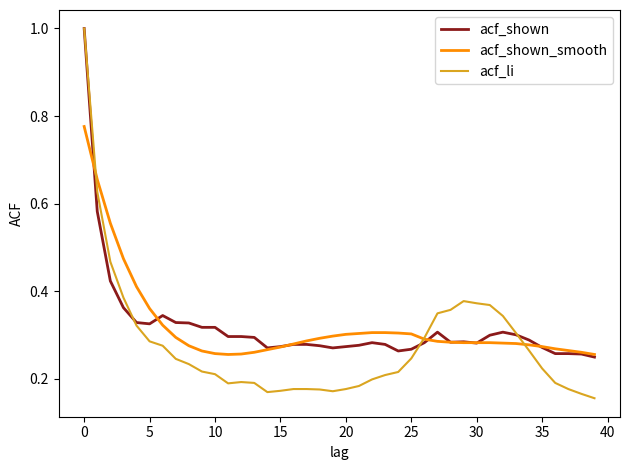

At how many categories does at least one series exceed 0?

40